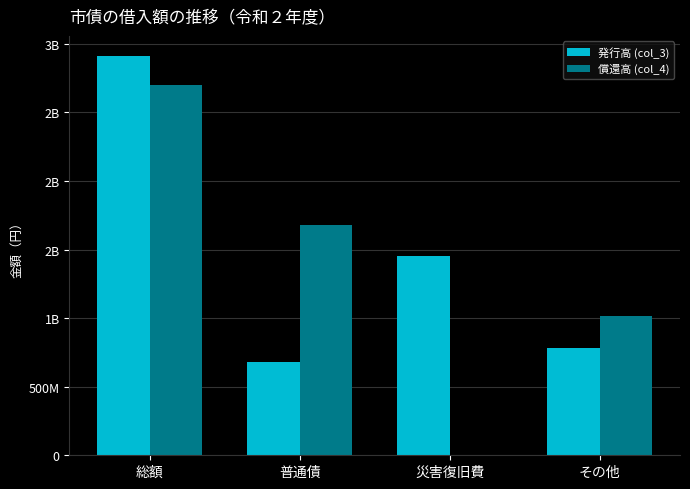

At which category does the chart reach its minimum across all series?

災害復旧費